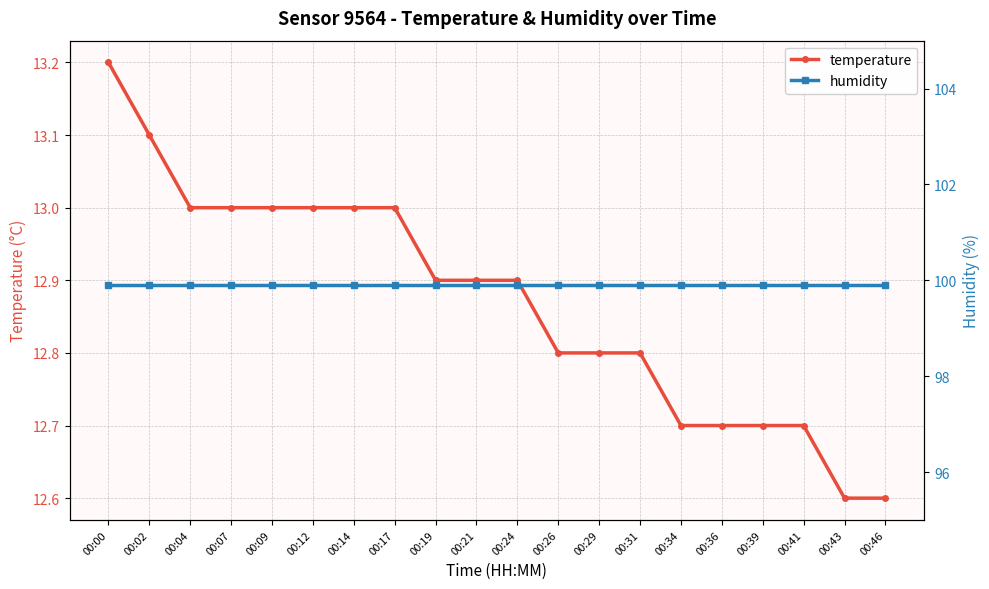

List the series in order of their overall mean, lowest first.

temperature, humidity